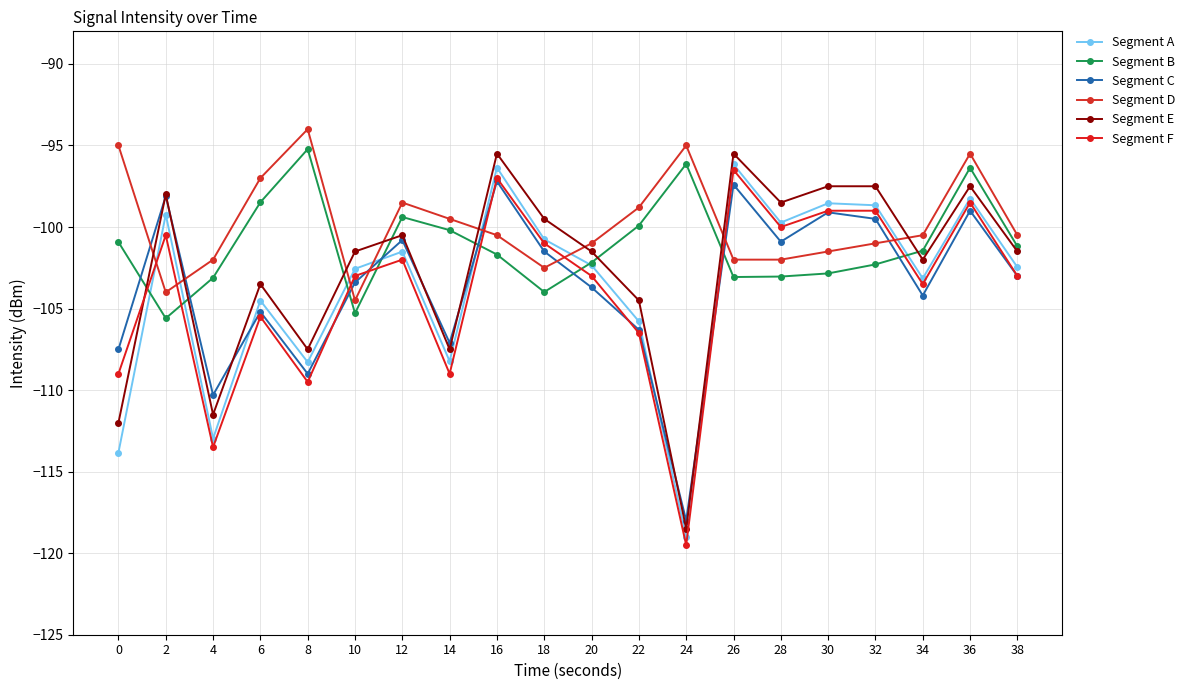

What is the value of the Segment D point at the 5th from the left?

-94.0